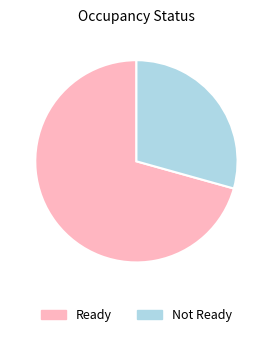

Which category has the smallest portion of the pie?

Not Ready